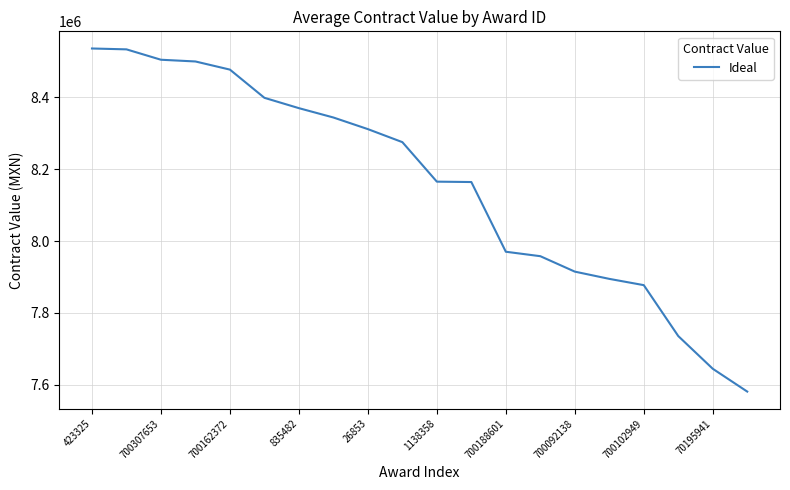

What is the smallest value displayed?

7580900.0